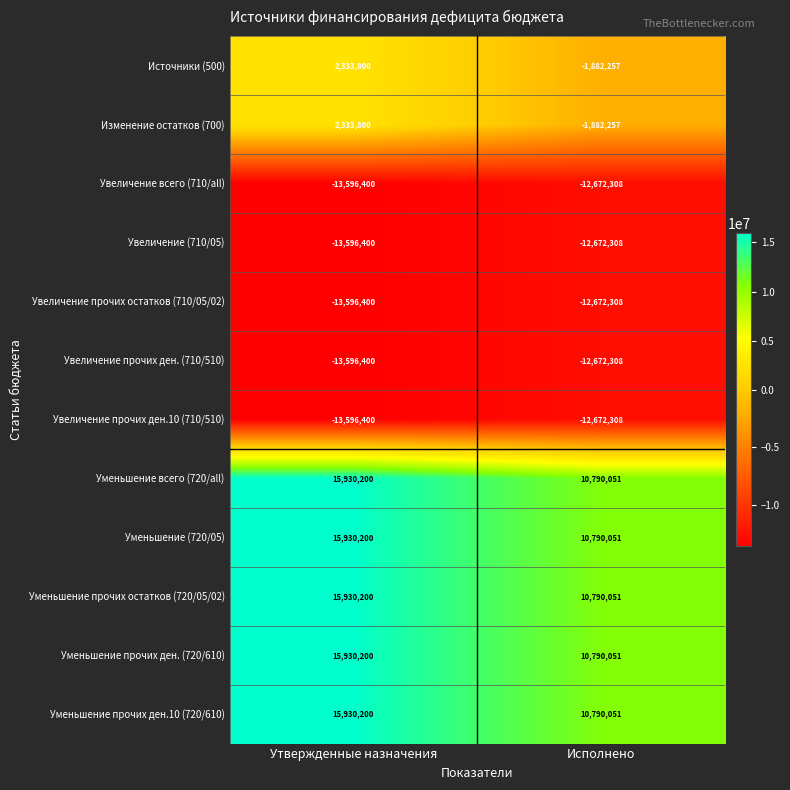

How many values in the Увеличение всего (710/all) series are below -12672308?

1